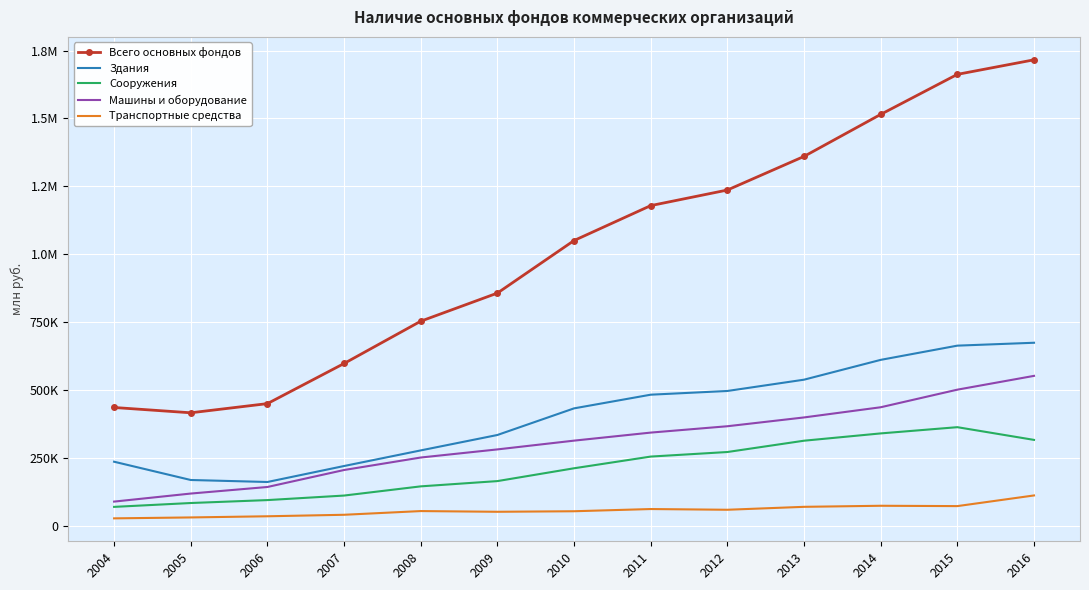

What is the value of the Транспортные средства point at the 2nd from the left?

30057.9